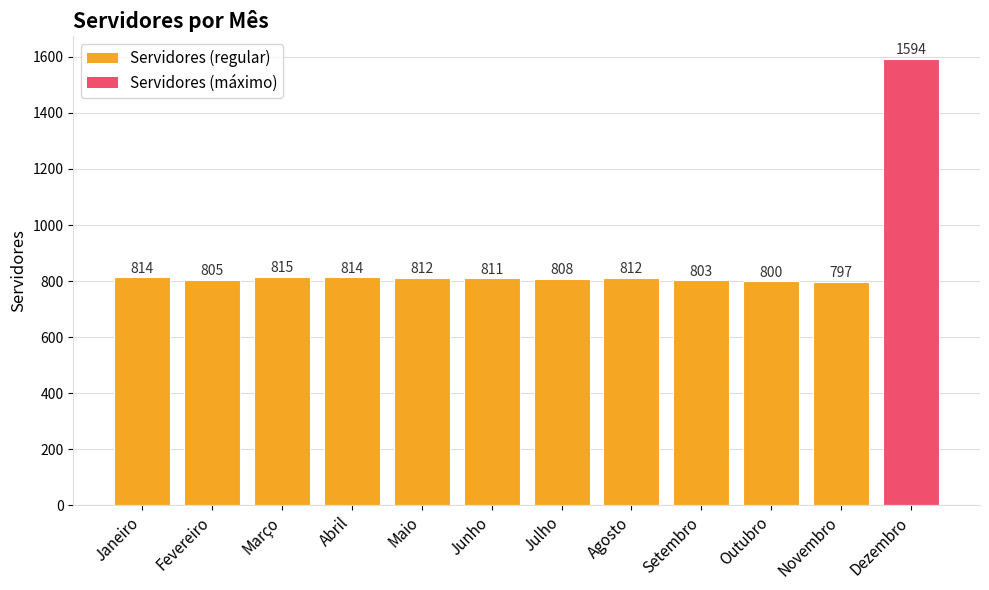

What is the difference between the maximum and second lowest values?

794